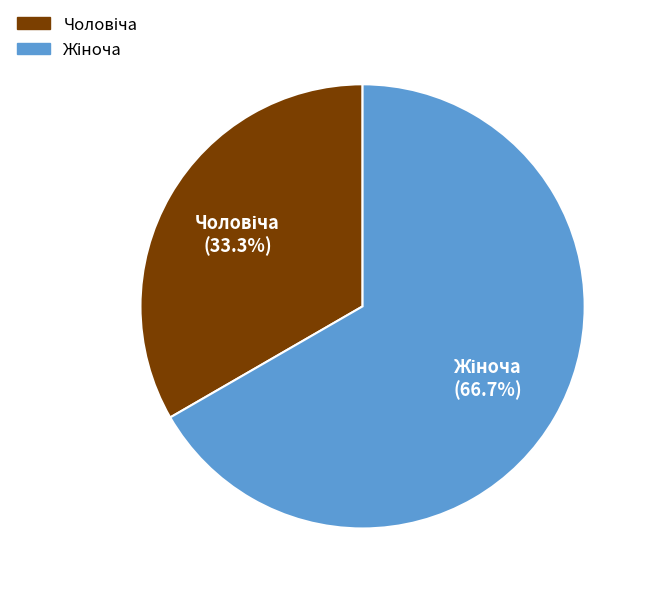

Is there a majority slice in this chart?

Yes